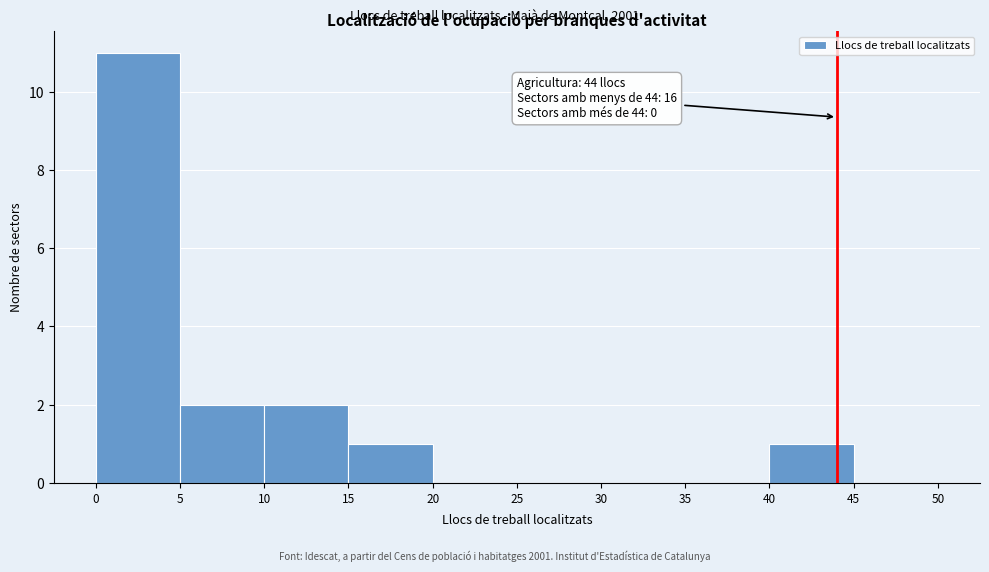

Over which range of the x-axis is the bar tallest?

0 to 5